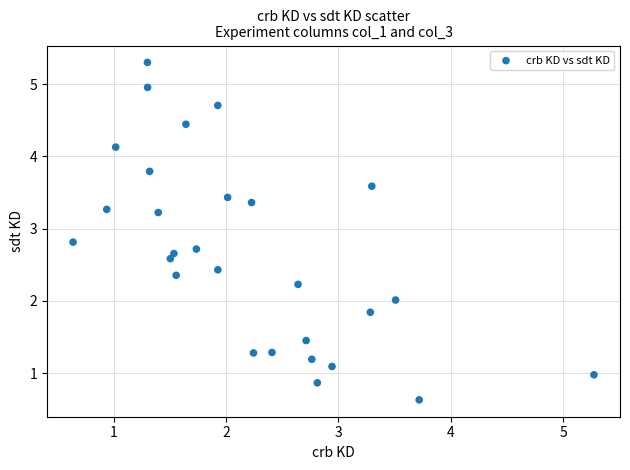

What is the range of Y values (max minus min)?

4.7